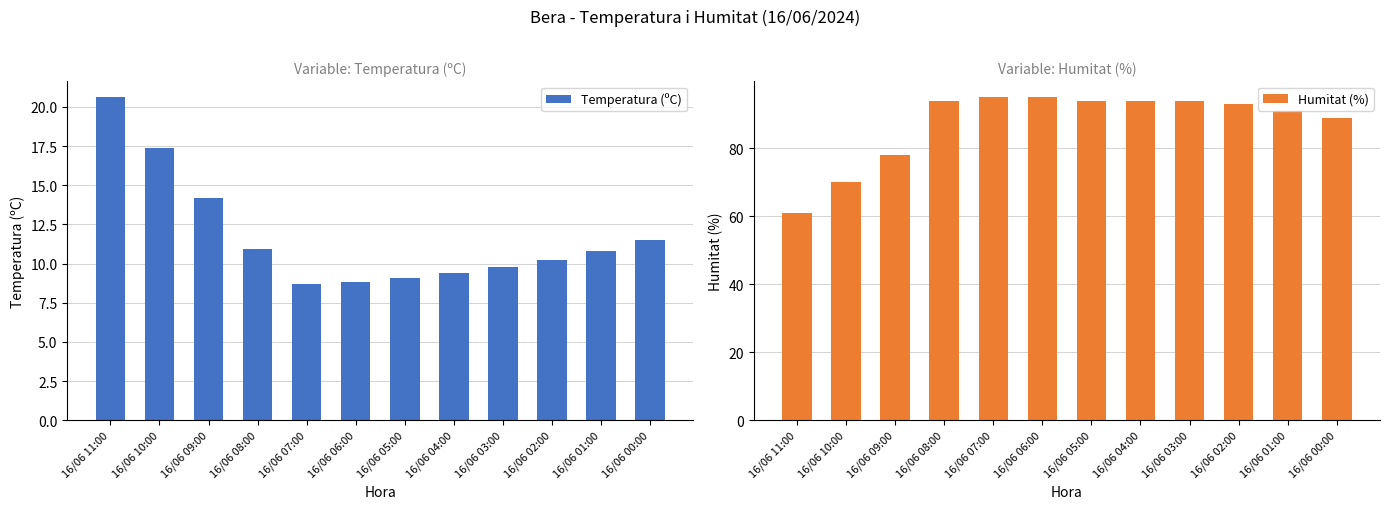

How many bars are there in each group?

2